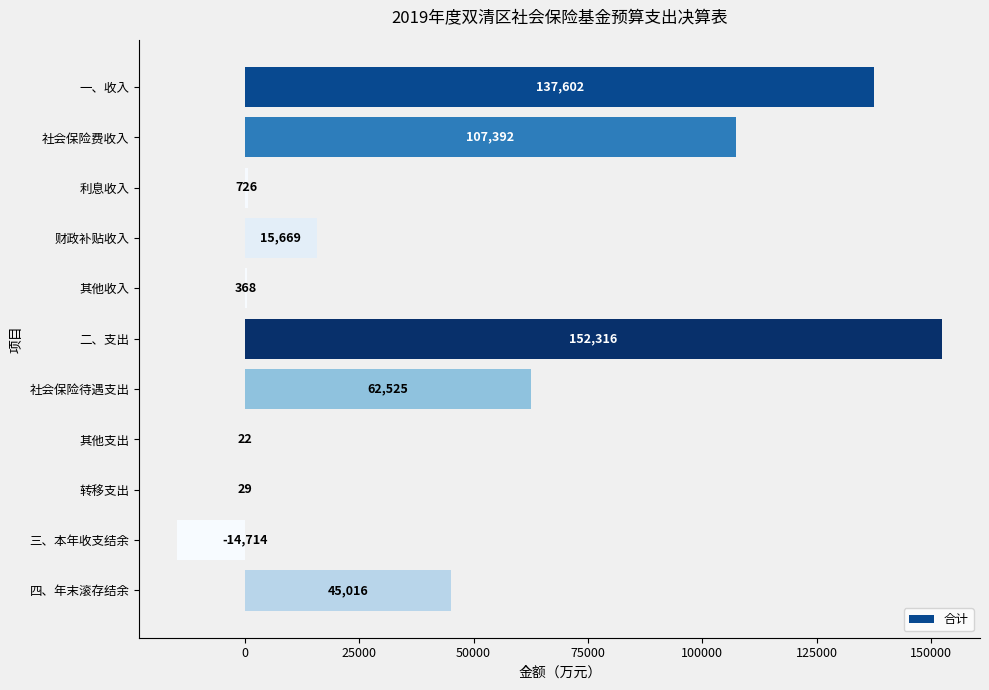

The value at 四、年末滚存结余 is 45016. True or false?

True